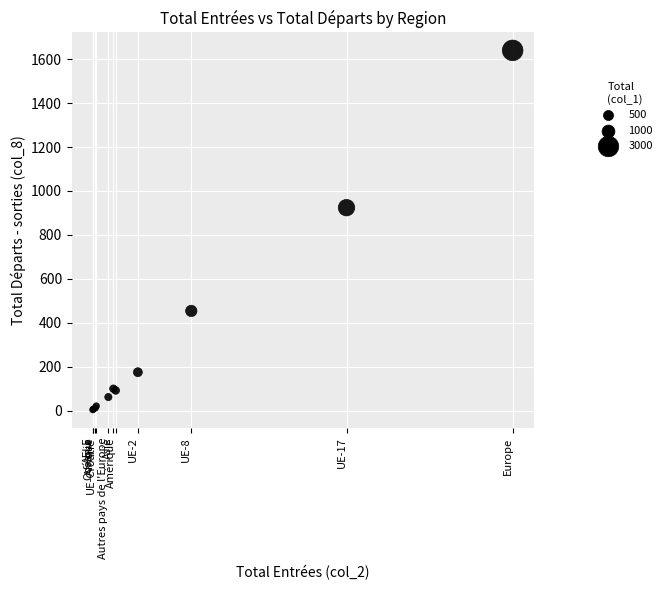

What Y value in the scatter plot is closest to 822?

924